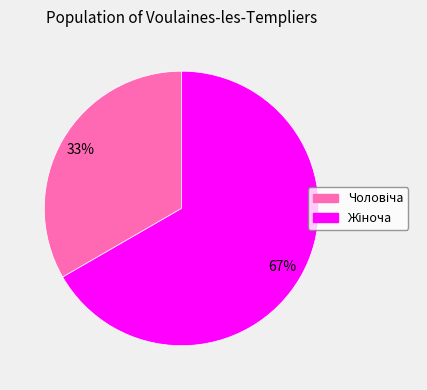

Is there any slice that represents more than half of the pie?

Yes